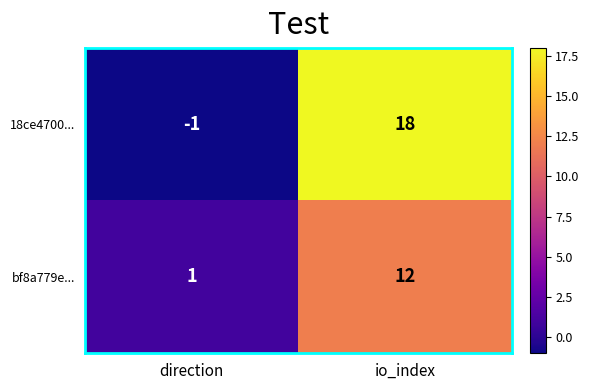

The value of bf8a779e... at direction is 1. True or false?

True